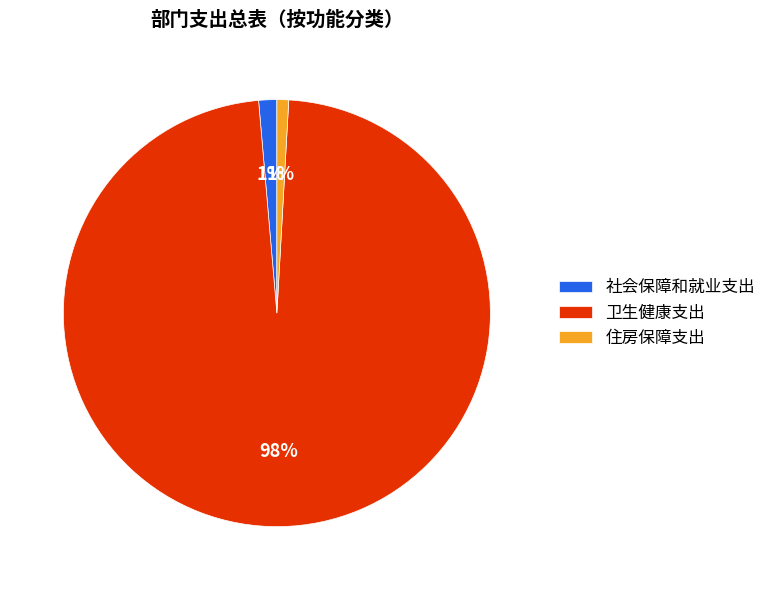

Is the sum of 住房保障支出 and 社会保障和就业支出 greater than half?

No